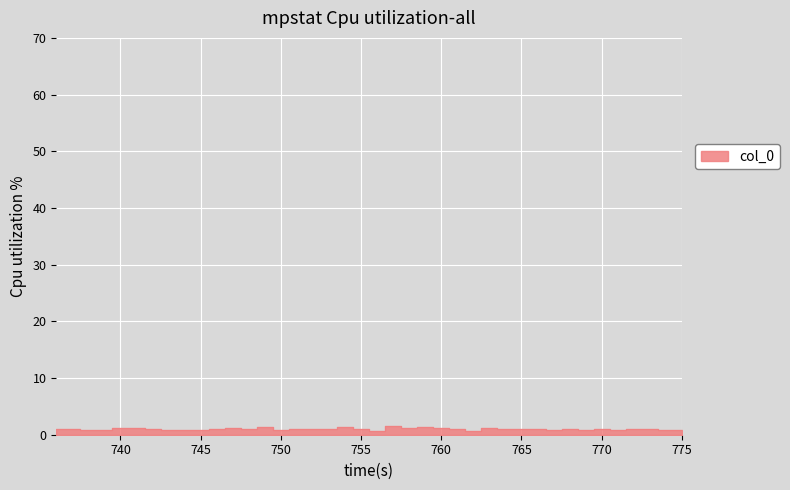

How many distinct data groups are displayed?

1